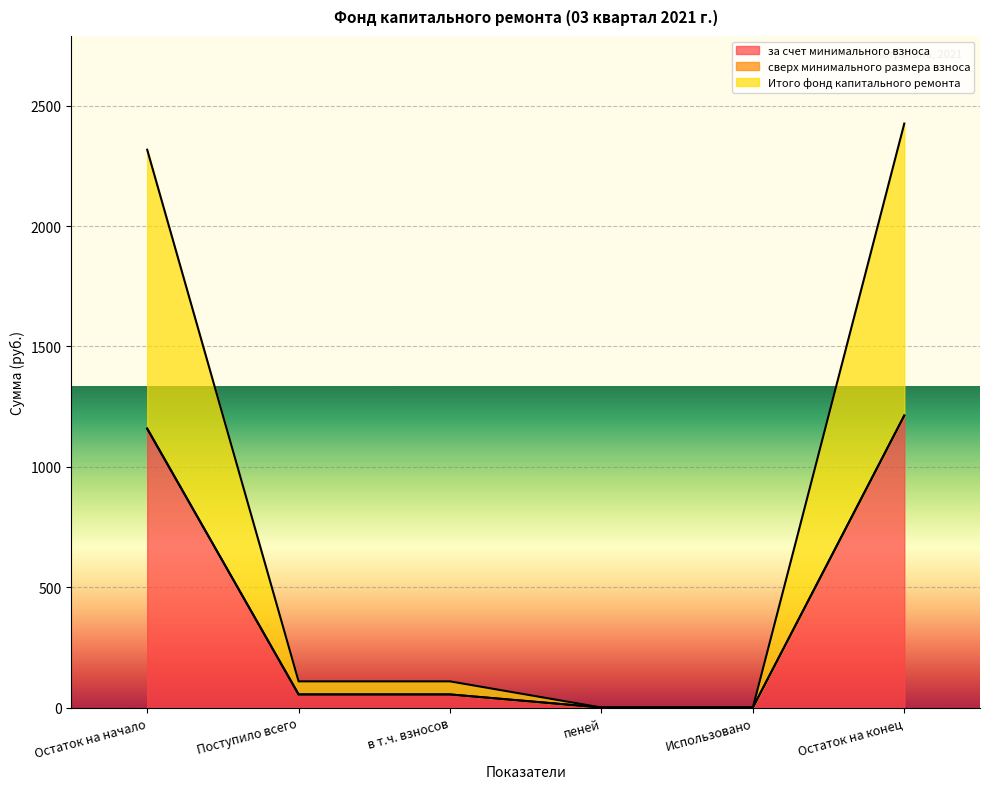

True or false: Итого фонд капитального ремонта has a value of 0.0 at Использовано.

True